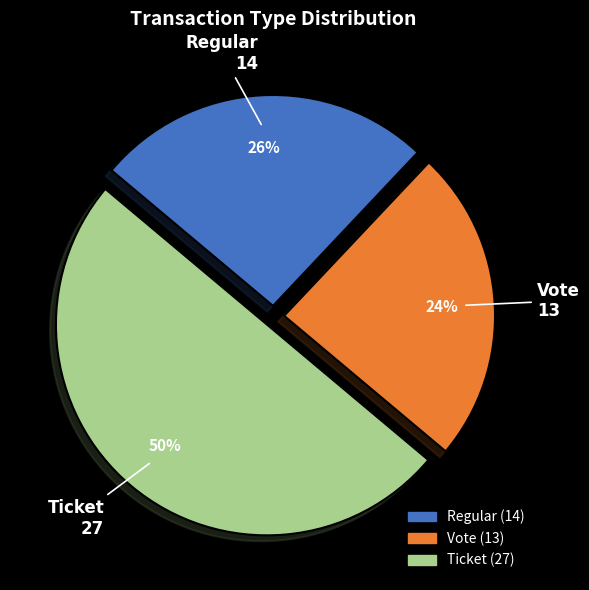

Rank the categories by value from highest to lowest.

Ticket, Regular, Vote